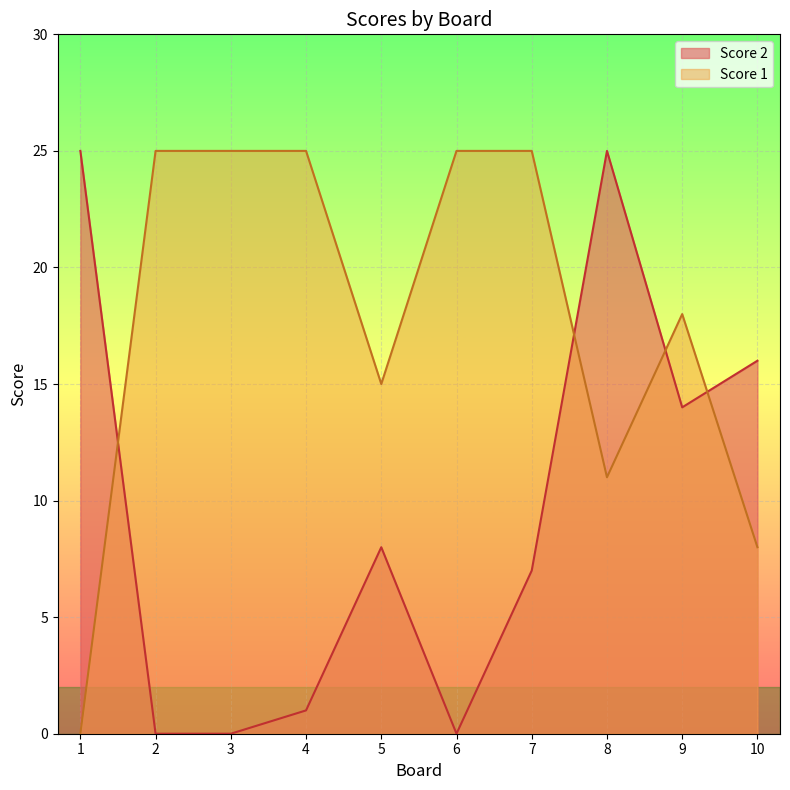

What is the value of the Score 2 point at the 5th from the left?

8